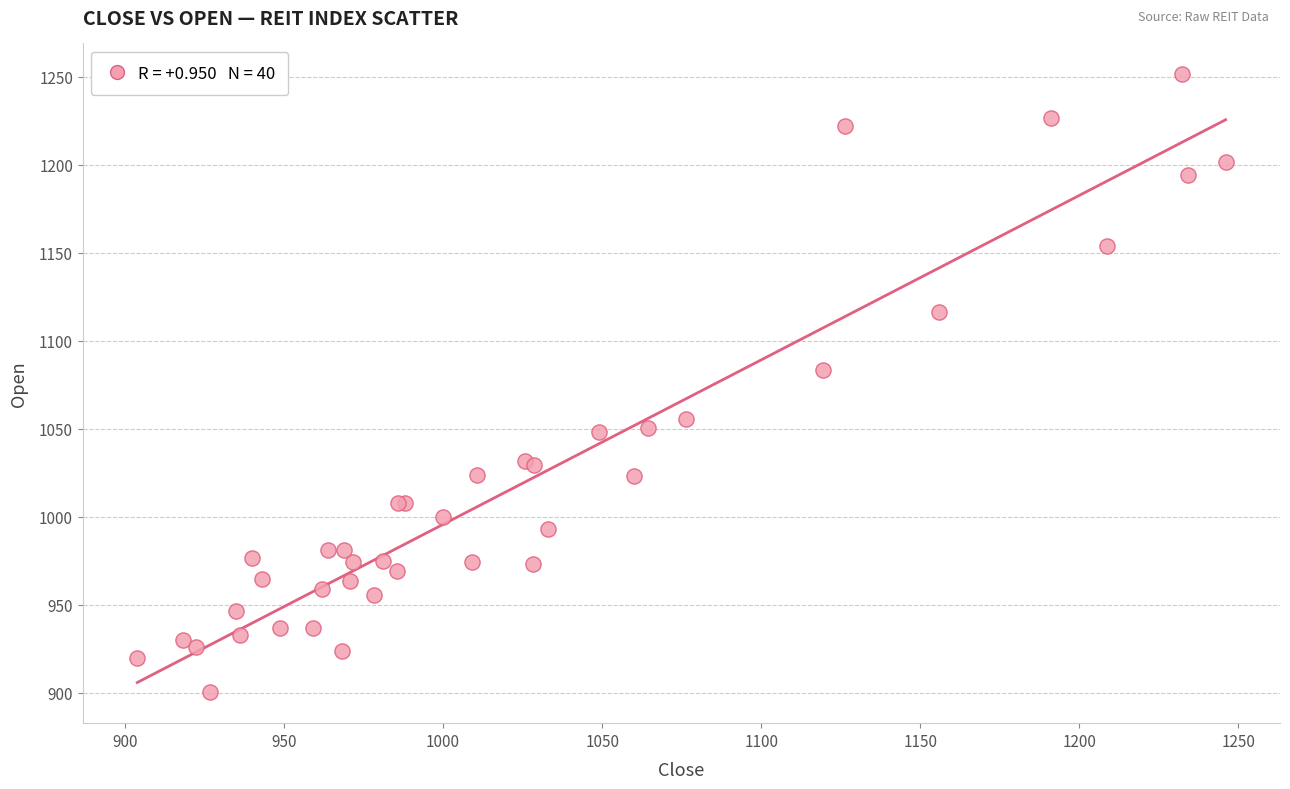

What Y value in the scatter plot is closest to 1075?

1083.4